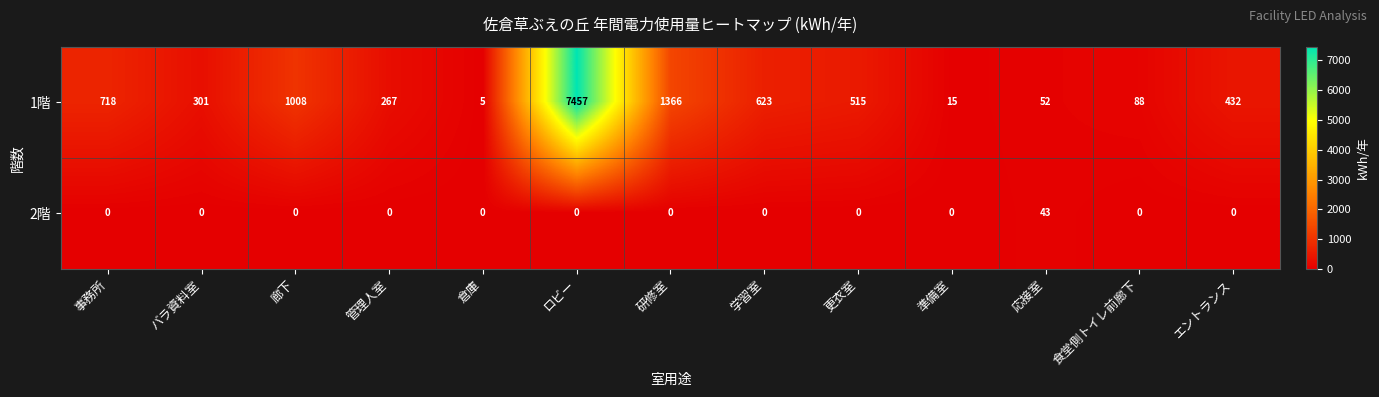

Is it true that 2階 equals -14 at ロビー?

False